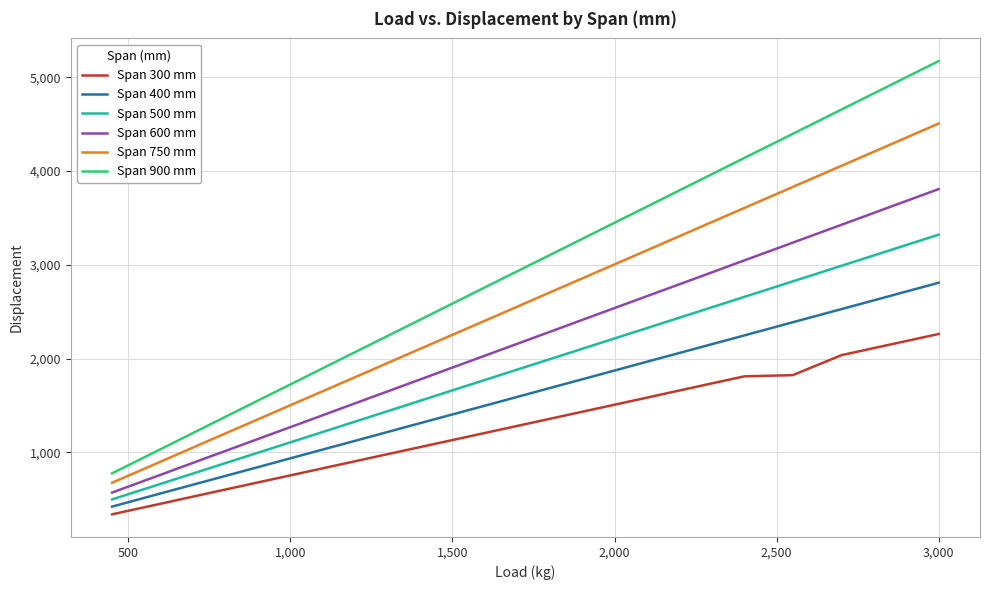

List the series in order of their peak value, lowest first.

Span 300 mm, Span 400 mm, Span 500 mm, Span 600 mm, Span 750 mm, Span 900 mm